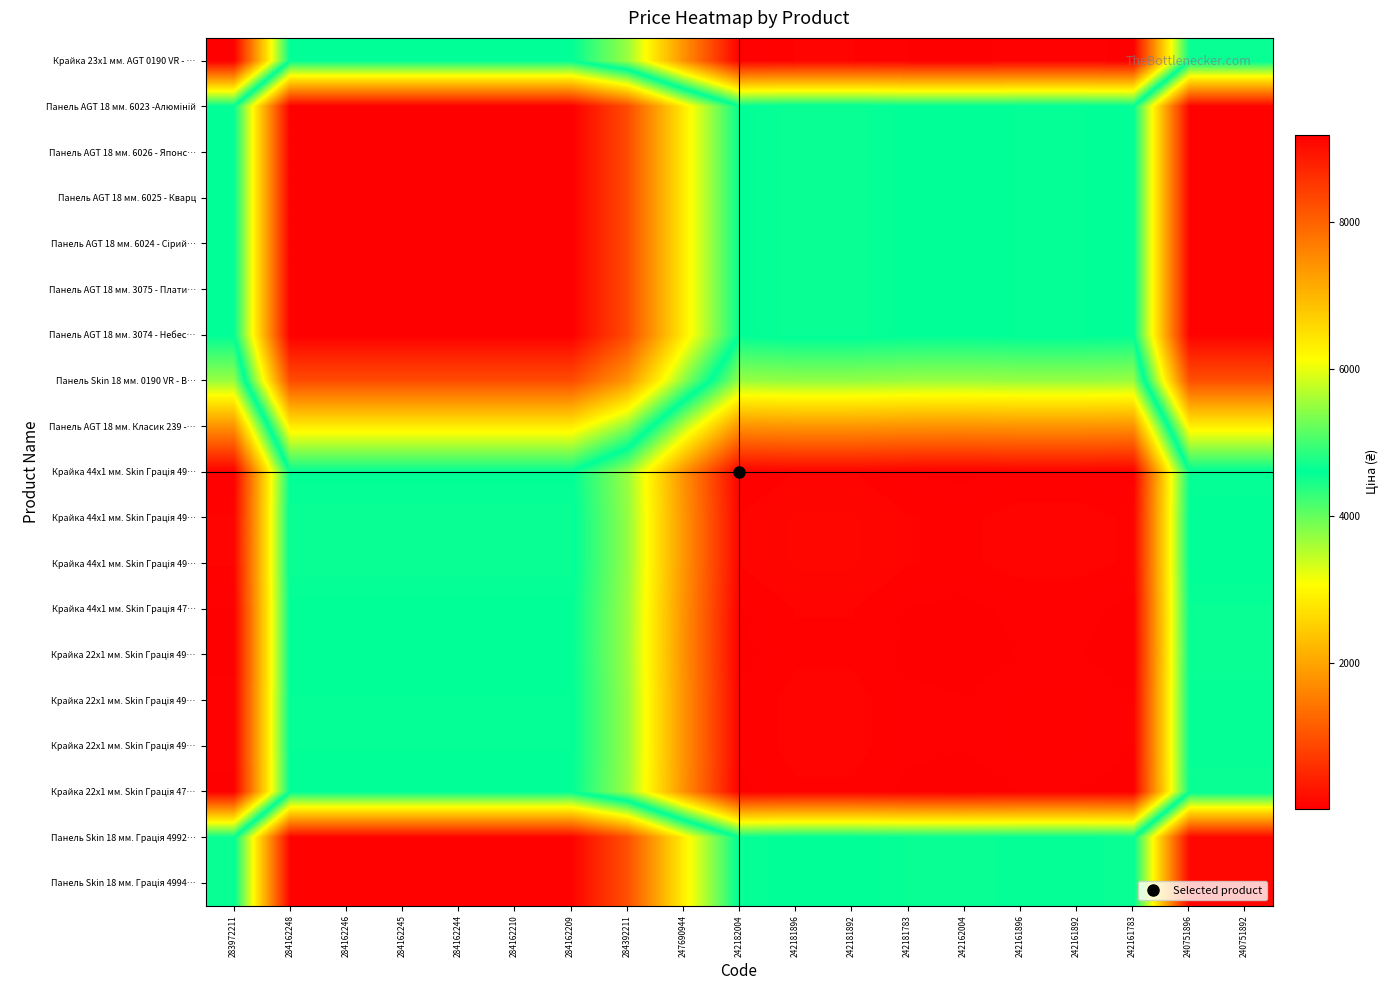

What is the smallest value displayed?

15.5